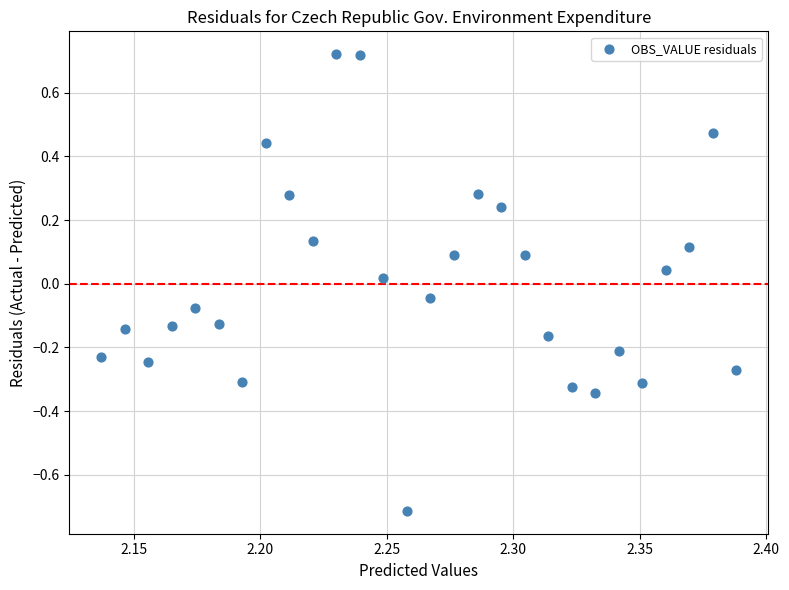

What is the range of Y values (max minus min)?

1.4